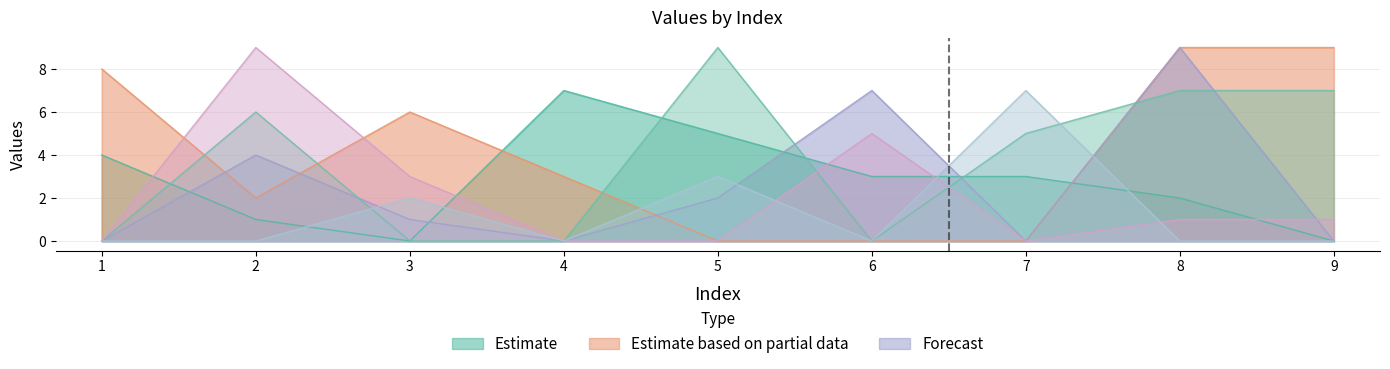

How many categories are shown in the chart?

9